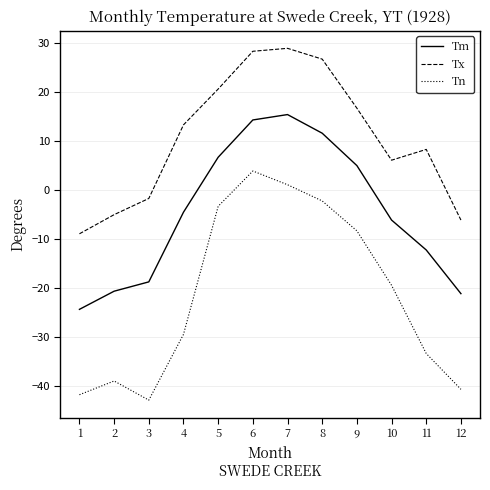

Rank the series at 4 from lowest to highest value.

Tn, Tm, Tx